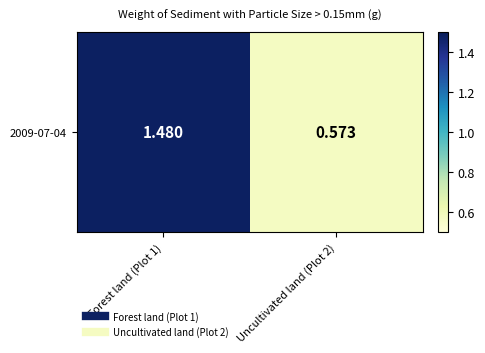

True or false: the data shows 2.5 at Forest land (Plot 1).

False